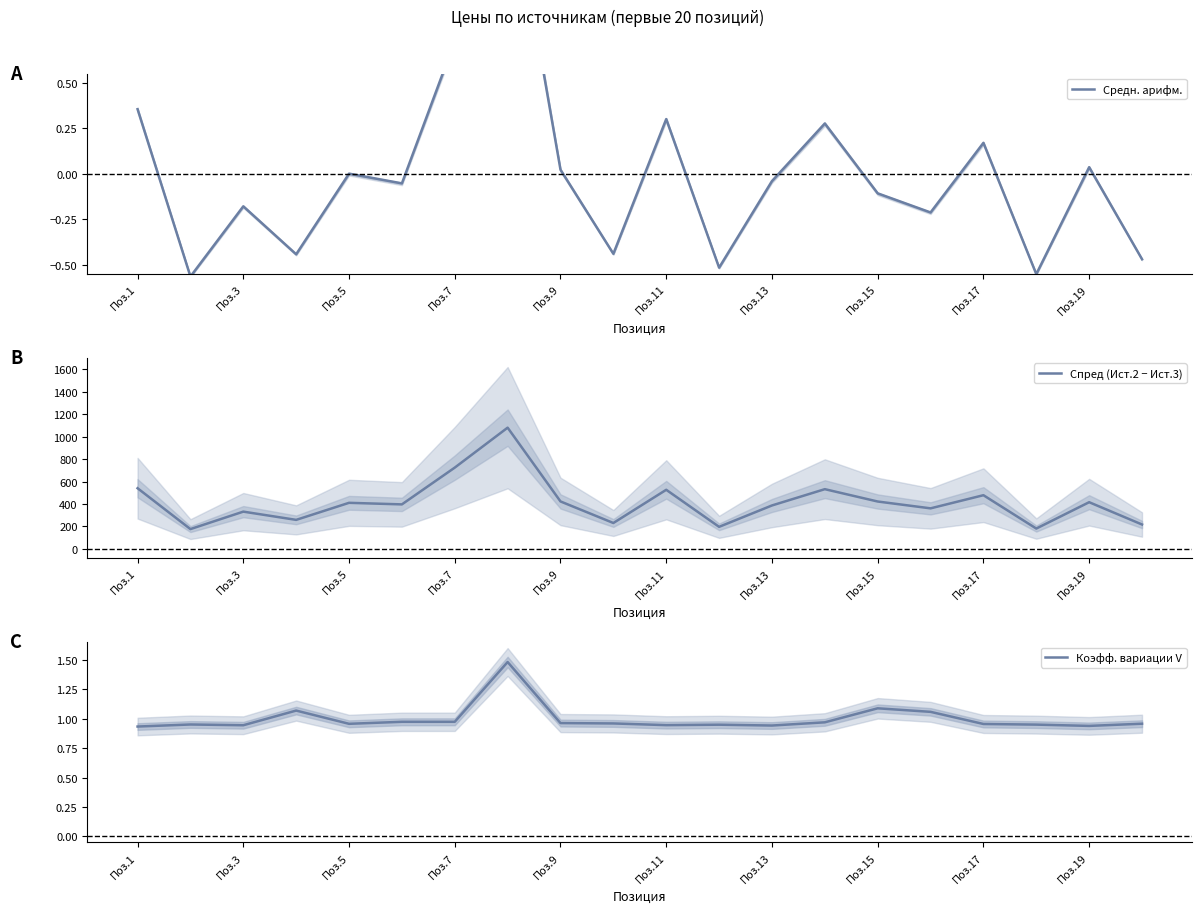

True or false: Средн. арифм. has more than 0 interior local peaks.

True